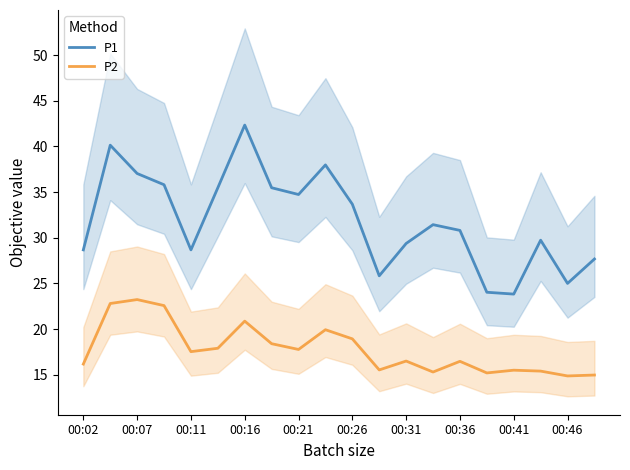

How many values in the P2 series exceed 17?

10